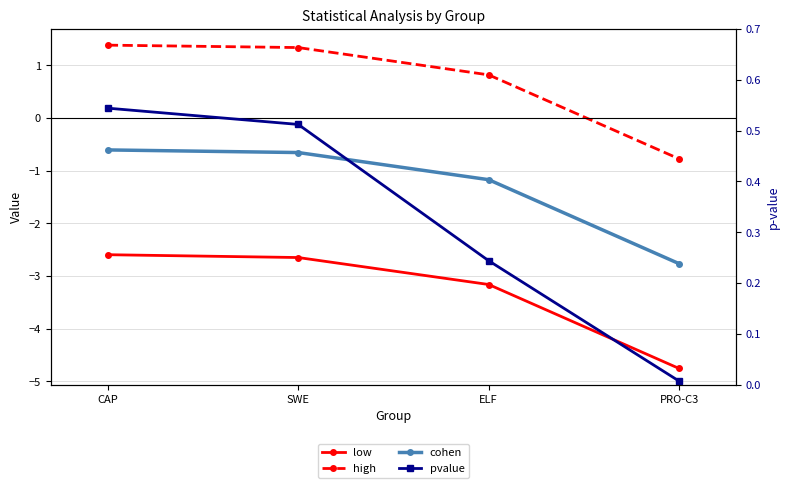

True or false: pvalue has a value of 0.8 at CAP.

False